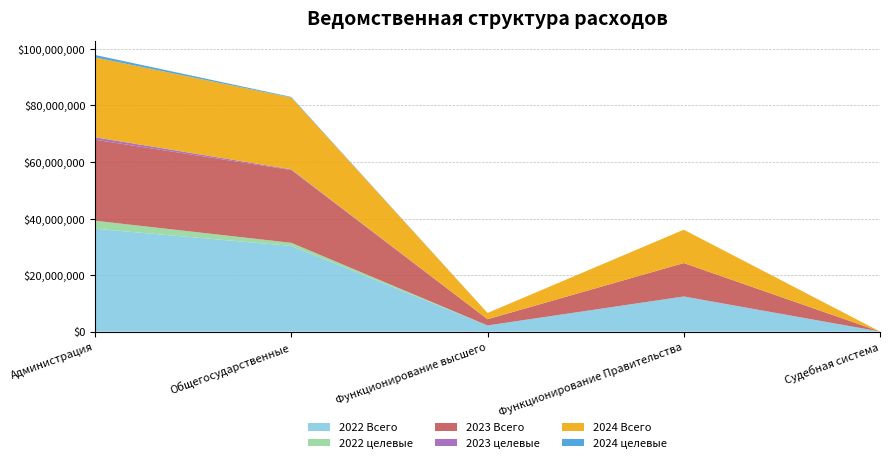

Reading right to left, extract all data points from this chart.

2022 Всего: 16404.9	12425755.3	2180256.0	30308432.4	36378939.2
2022 целевые: 16404.9	0.0	0.0	1095930.3	2834712.0
2023 Всего: 226.6	11816052.7	2205716.8	25758023.9	28654311.0
2023 целевые: 226.6	0.0	0.0	229867.0	871892.8
2024 Всего: 199.7	11804052.7	2205716.8	25375116.1	28232478.0
2024 целевые: 199.7	0.0	0.0	229959.1	875172.1